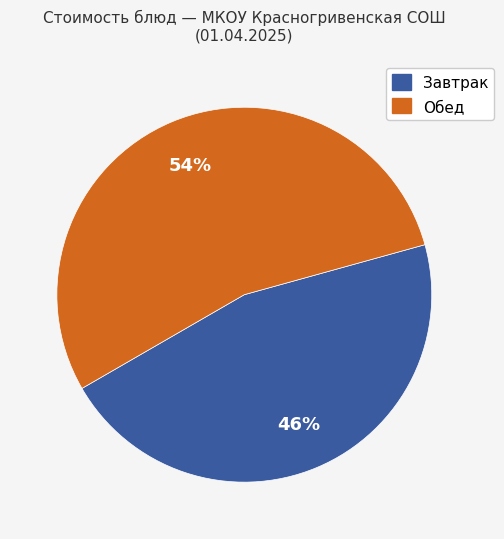

How many segments does this pie chart have?

2